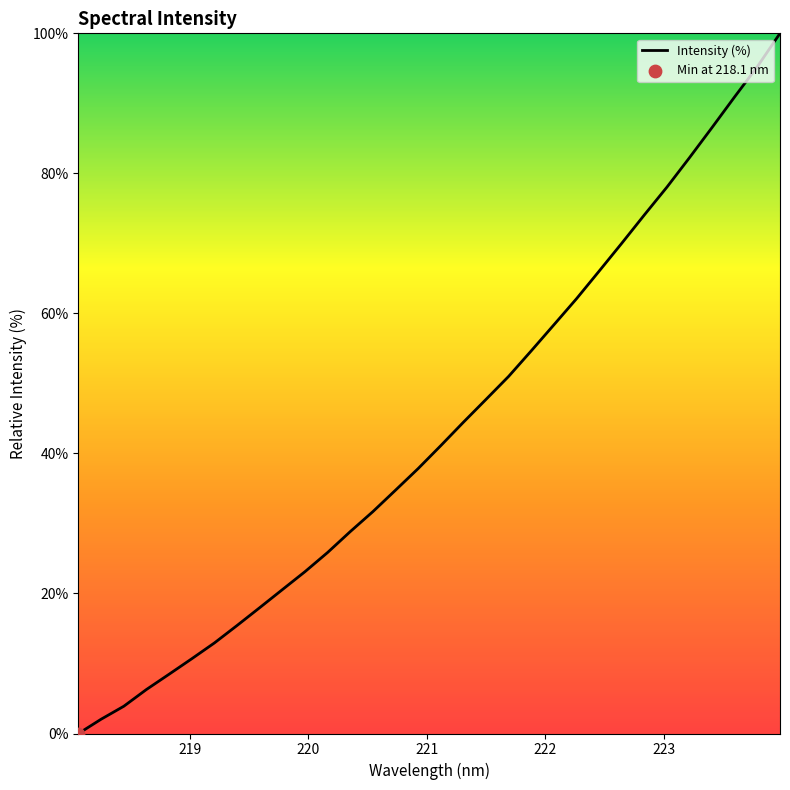

What is the difference between the maximum and minimum values?

100.0